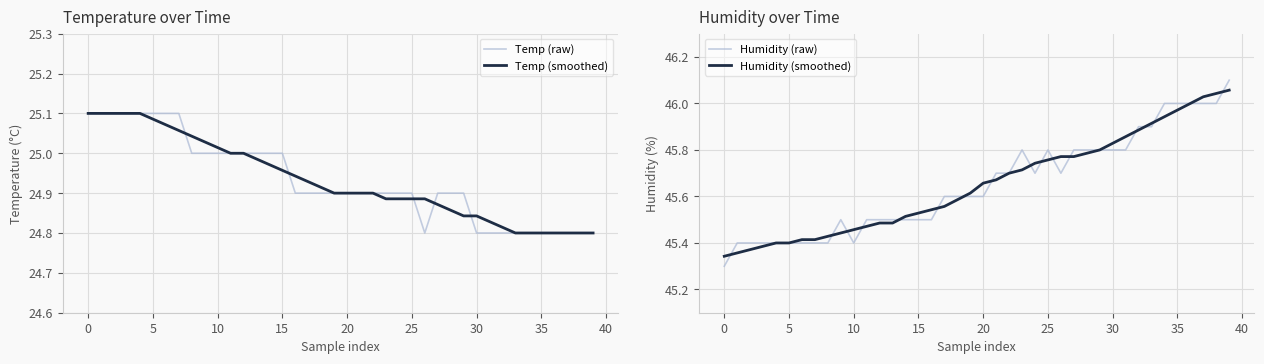

Is it true that Humidity (smoothed) equals 60.5 at 26?

False